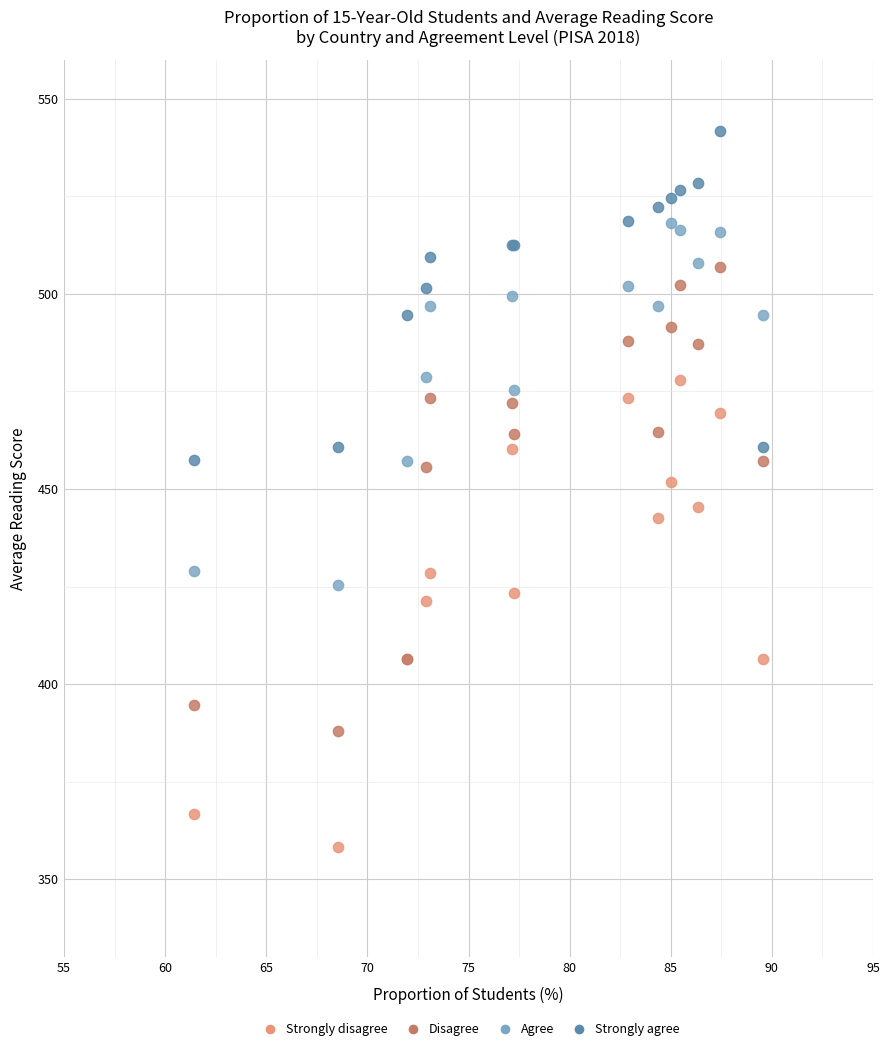

Which series reaches the minimum Y coordinate?

Strongly disagree